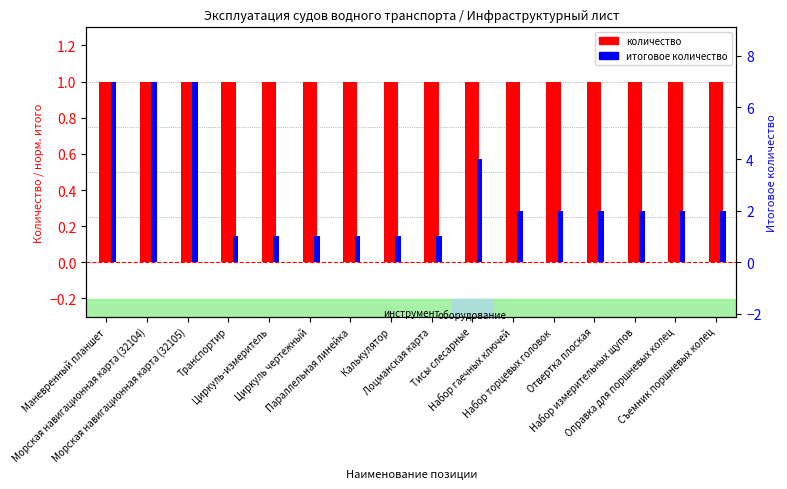

At which category is the sum across all series the highest?

Маневренный планшет